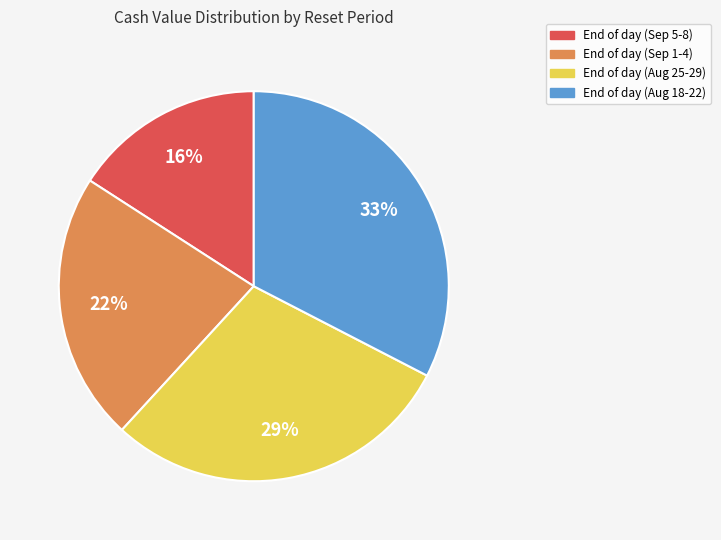

Does any single category account for the majority?

No